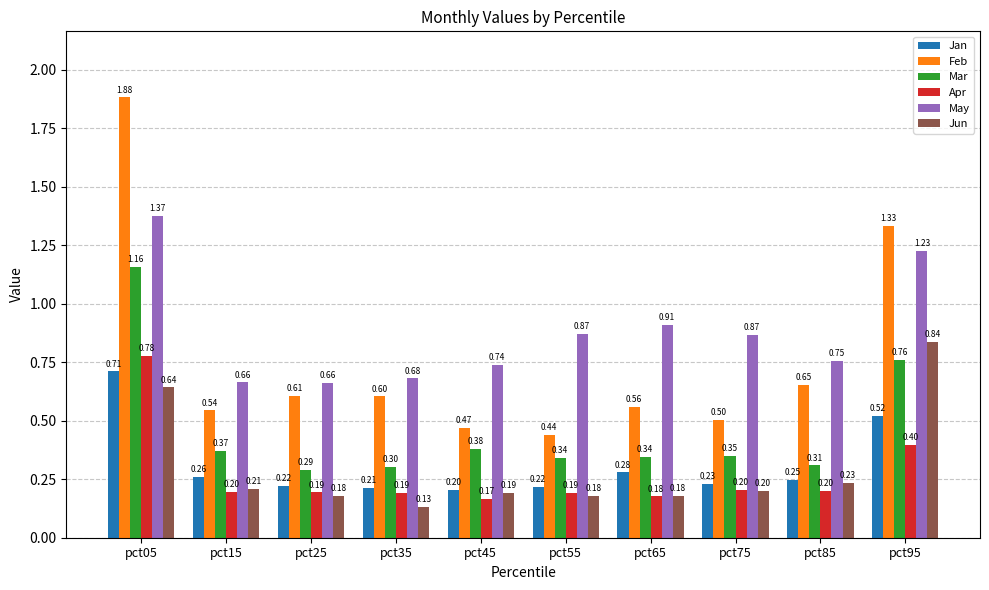

How many bars are there in each group?

6